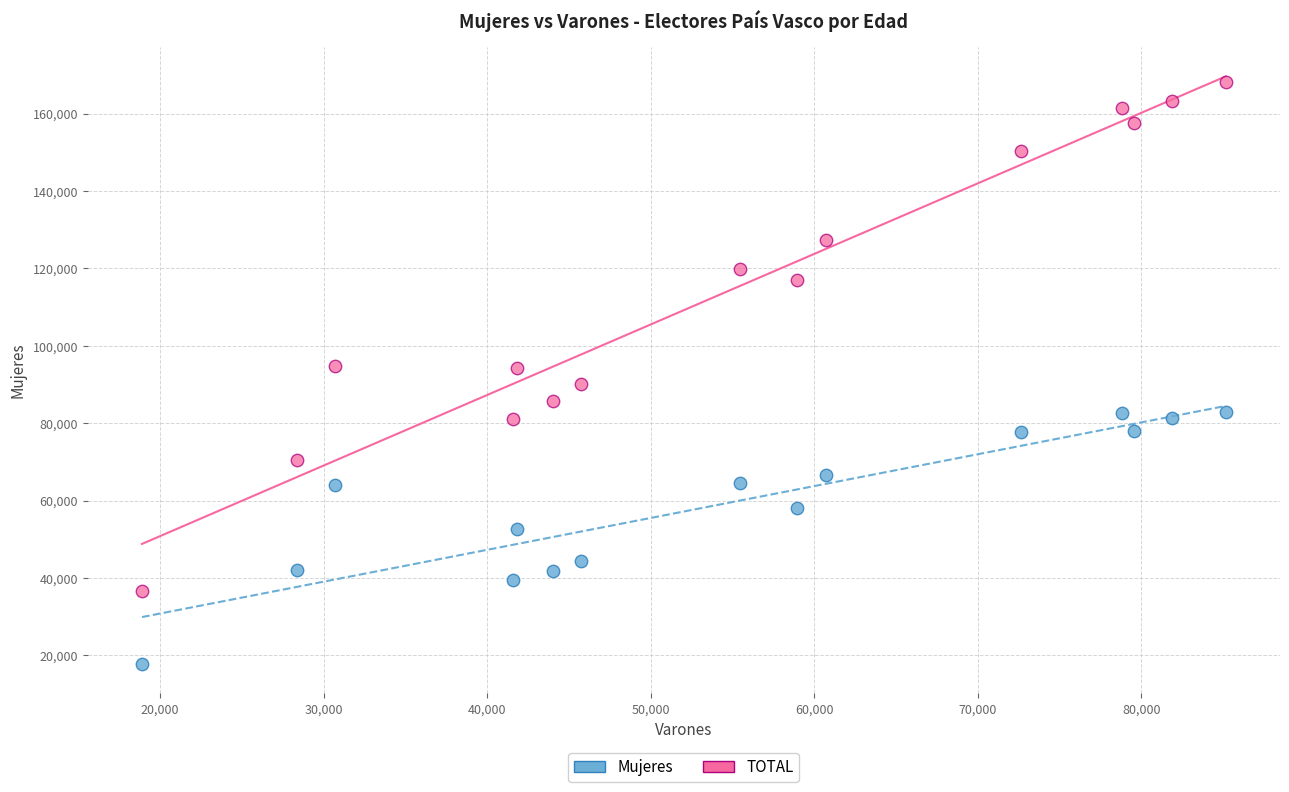

What are all the series names shown in the legend?

Mujeres, TOTAL